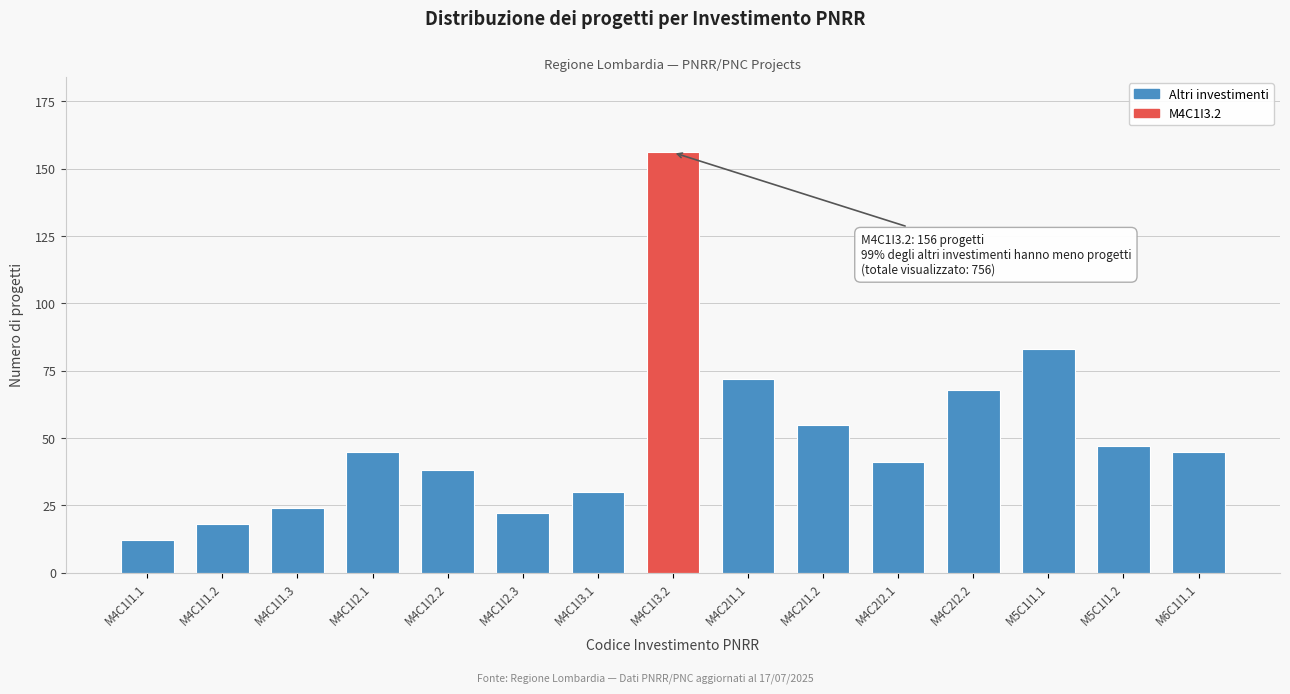

Reading left to right, what are all the values shown in this chart?

M4C1I1.1=12	M4C1I1.2=18	M4C1I1.3=24	M4C1I2.1=45	M4C1I2.2=38	M4C1I2.3=22	M4C1I3.1=30	M4C1I3.2=156	M4C2I1.1=72	M4C2I1.2=55	M4C2I2.1=41	M4C2I2.2=68	M5C1I1.1=83	M5C1I1.2=47	M6C1I1.1=45